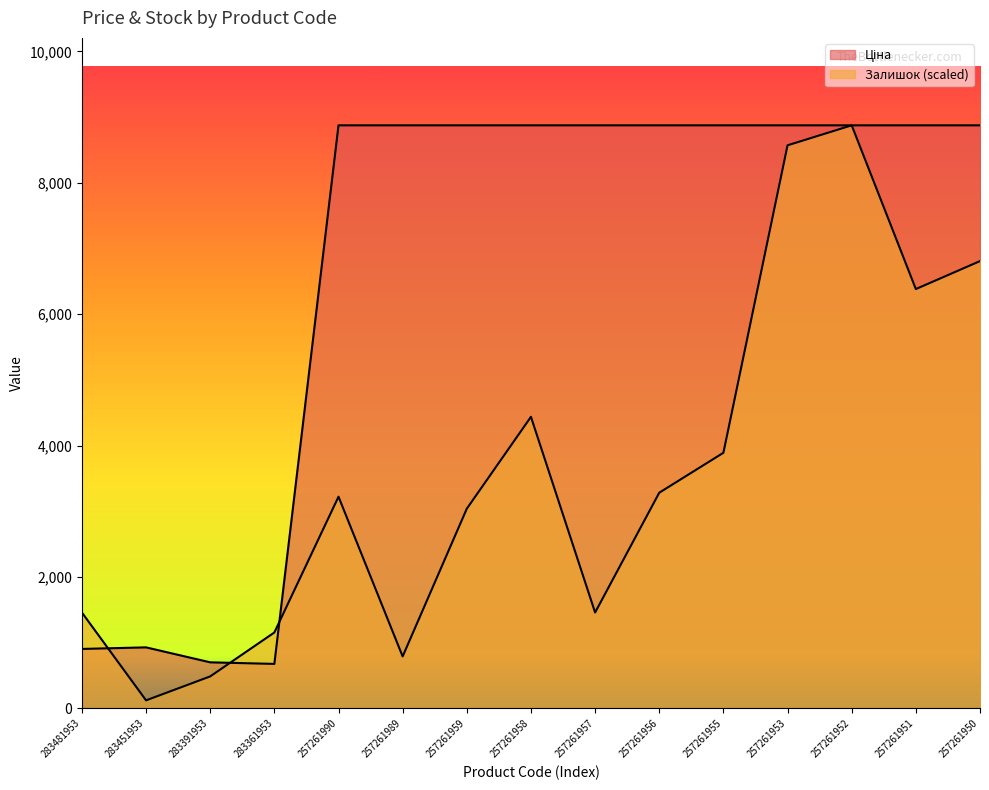

How many interior local valleys does the Ціна series have?

1